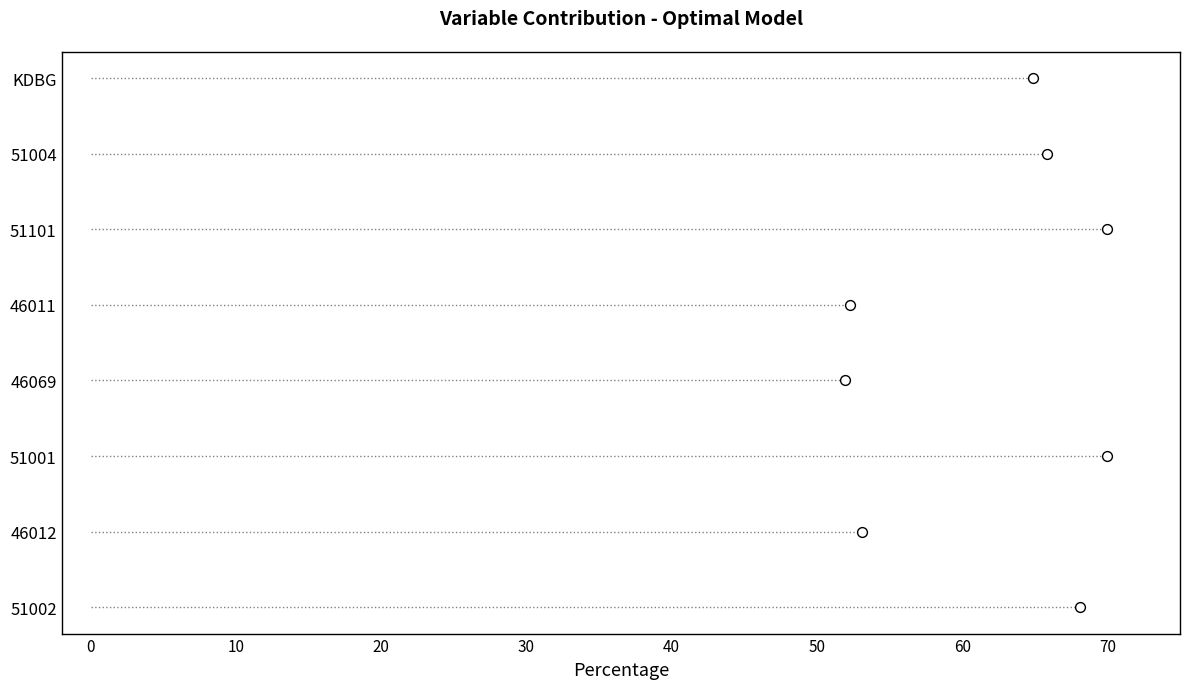

Which has a higher value, 60 or 0?

60